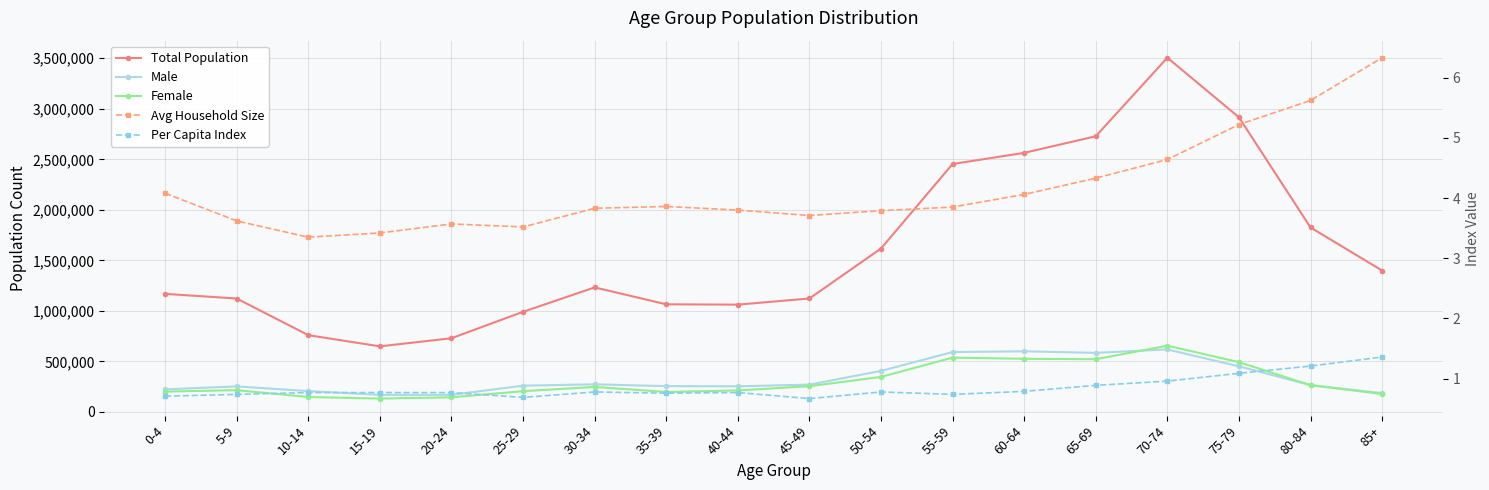

Which label corresponds to the largest value in the chart?

70-74